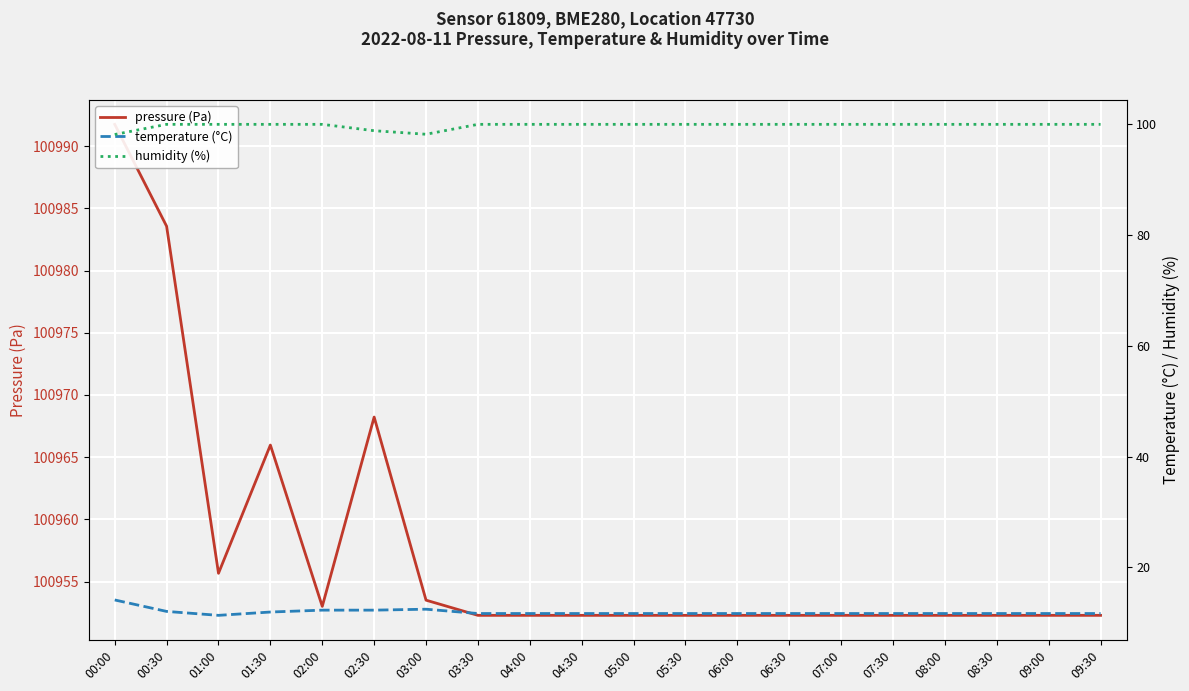

The humidity (%) series shows 100.0 at 03:30. True or false?

True